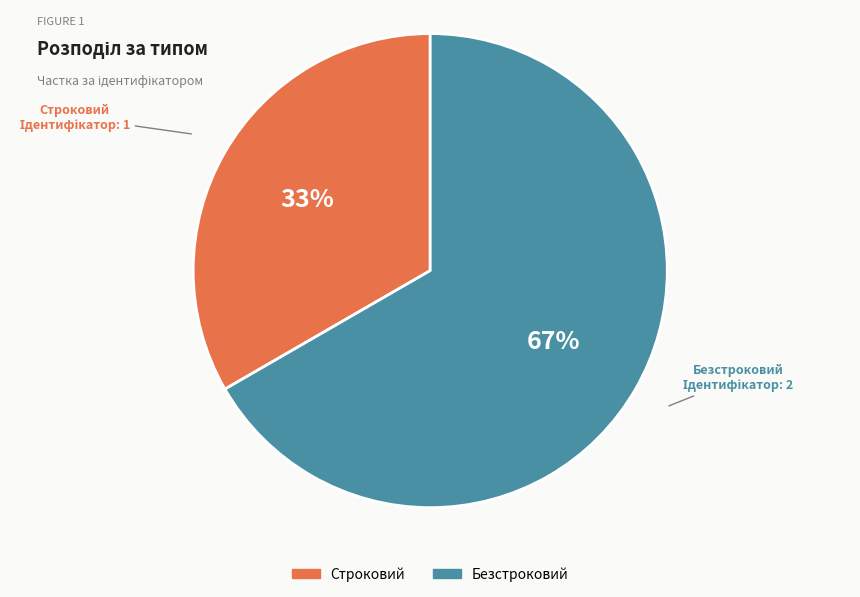

True or false: Строковий accounts for 33% of the total.

True